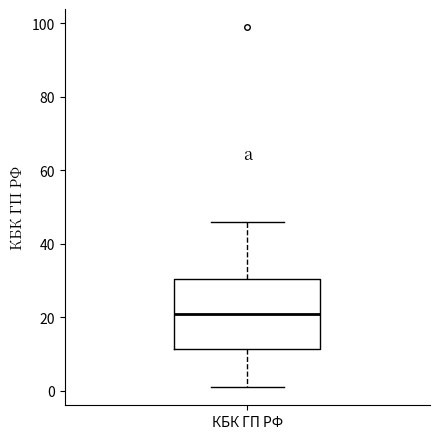

Transcribe this box plot: give where the median line is, the range the box spans, and where the two whiskers end, as read against the y-axis. The values are not printed on the chart, so give them approximately, as read against the axis.

median 22, box 12 to 30, whiskers 2 to 46